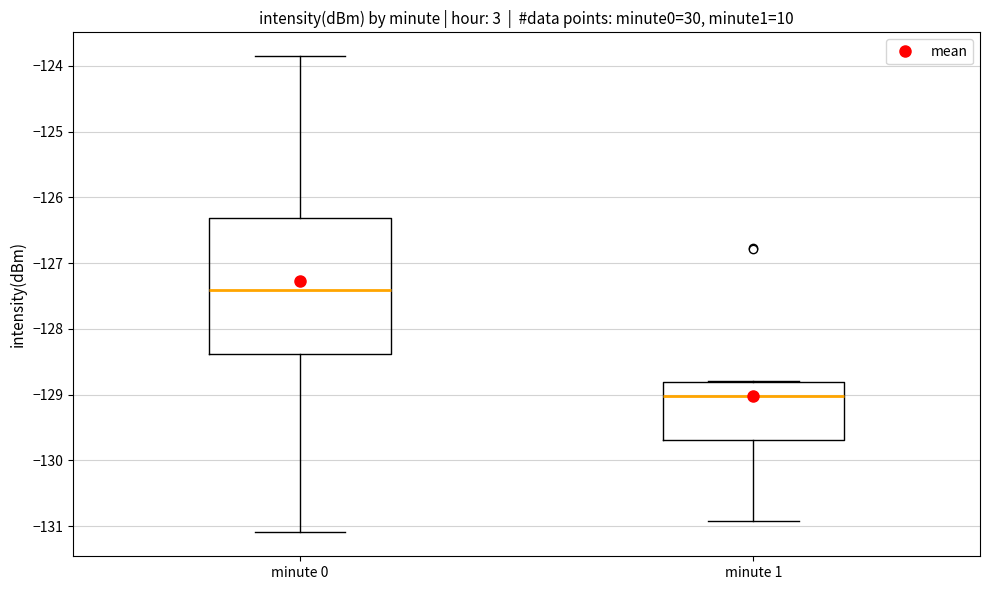

Reading left to right, transcribe this box plot: for each box, give where its median line is, the range the box spans, and where its two whiskers end, as read against the y-axis. The values are not printed on the chart, so give them approximately, as read against the axis.

minute 0: median -127.4, box -128.4 to -126.3, whiskers -131.1 to -123.9
minute 1: median -129.0, box -129.7 to -128.8, whiskers -130.9 to -128.8